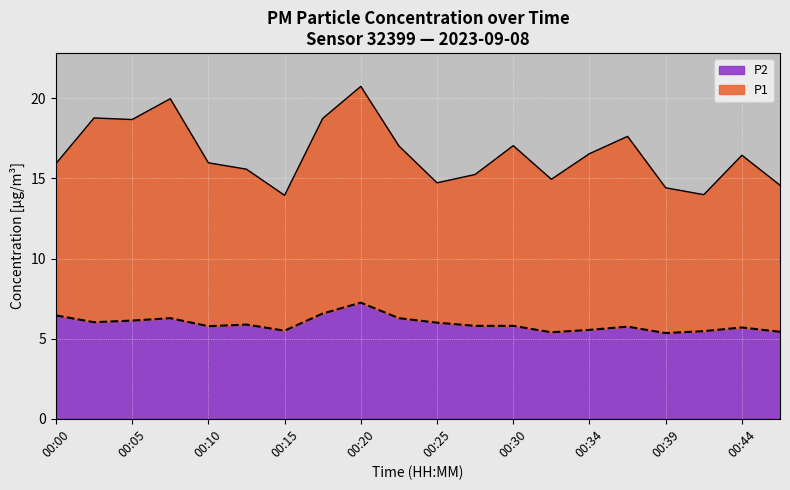

What is the difference between the P1 values at 00:13 and 00:03?

3.2